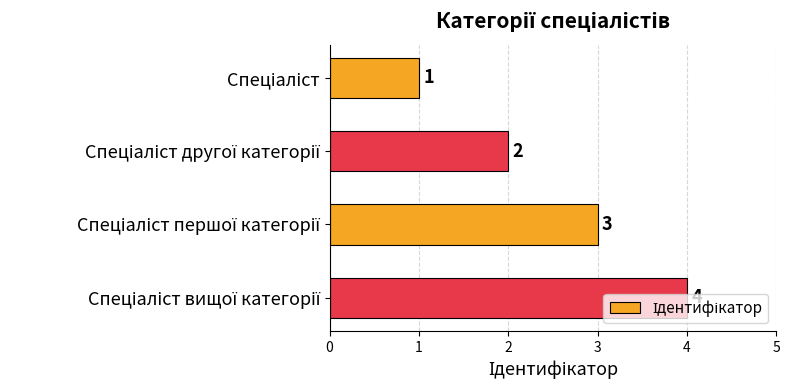

What is the maximum value shown in the chart?

4